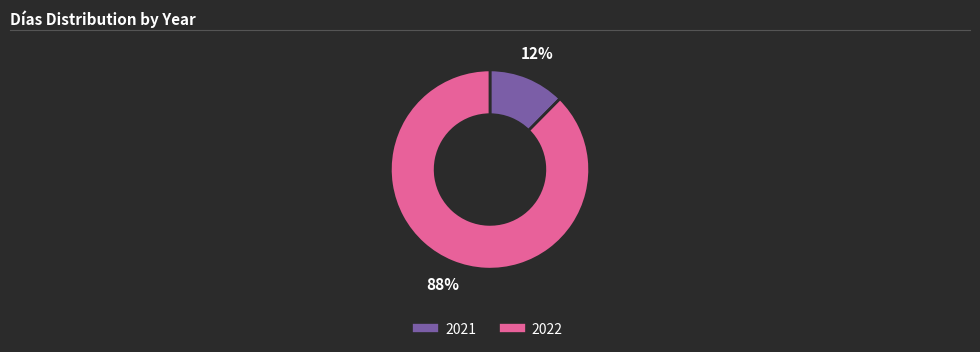

What is the smallest slice in the pie chart?

2021